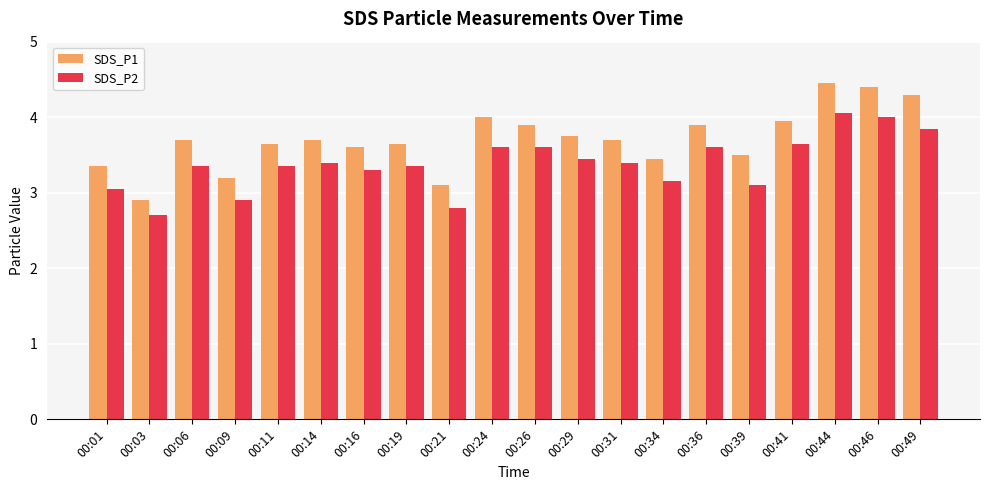

At which label does SDS_P2 first exceed 3?

00:01